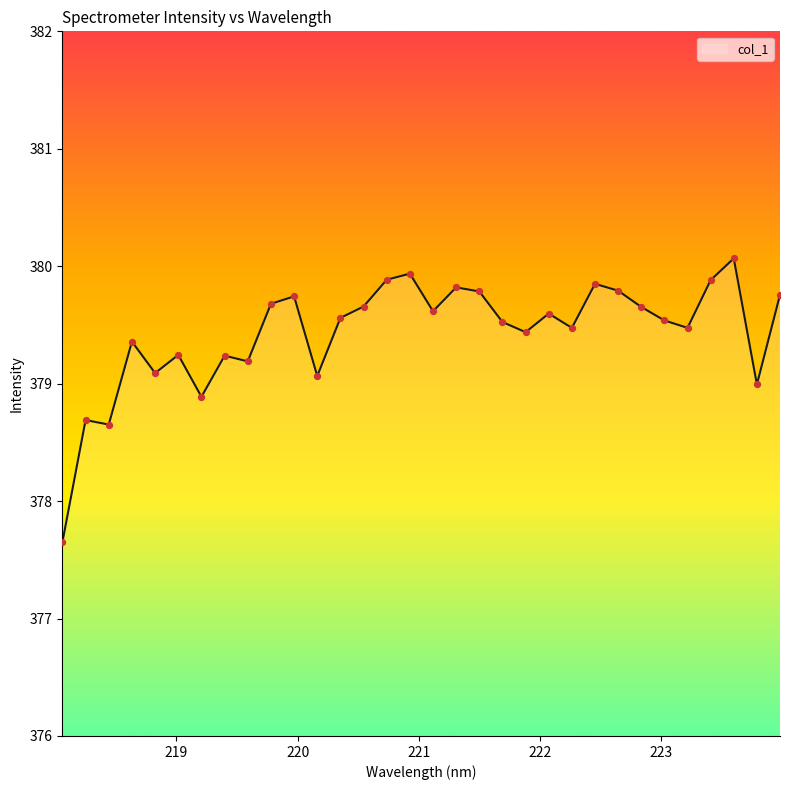

What is the difference between the maximum and minimum values?

2.4